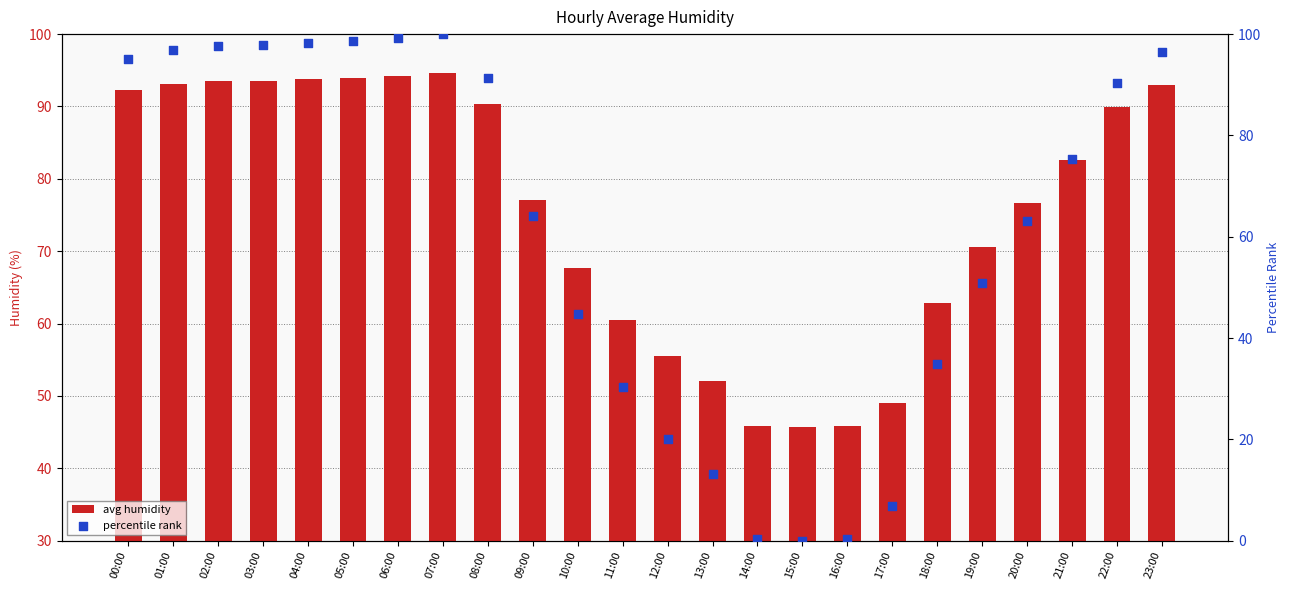

What are all the series names shown in the legend?

avg humidity, percentile rank